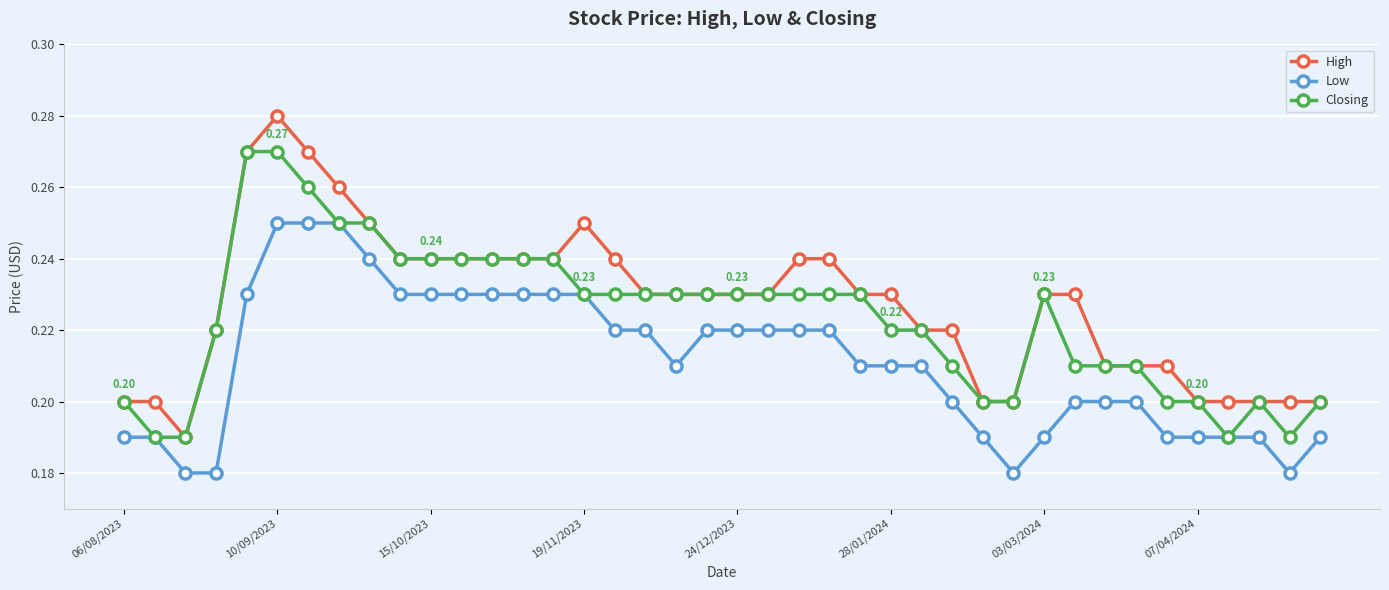

Rank the series by their maximum value, from lowest to highest.

Low, Closing, High